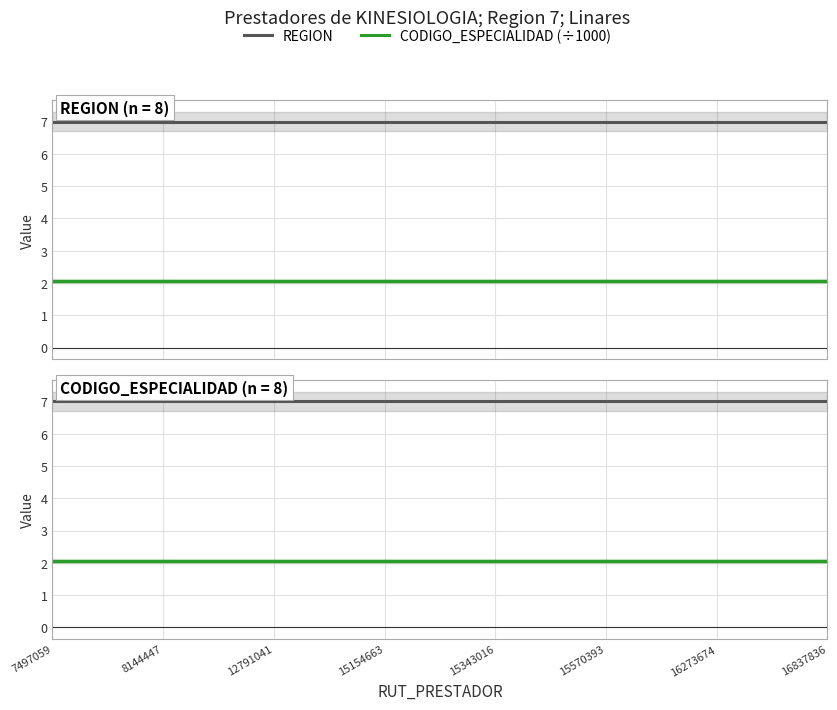

How many lines are shown in the chart?

2